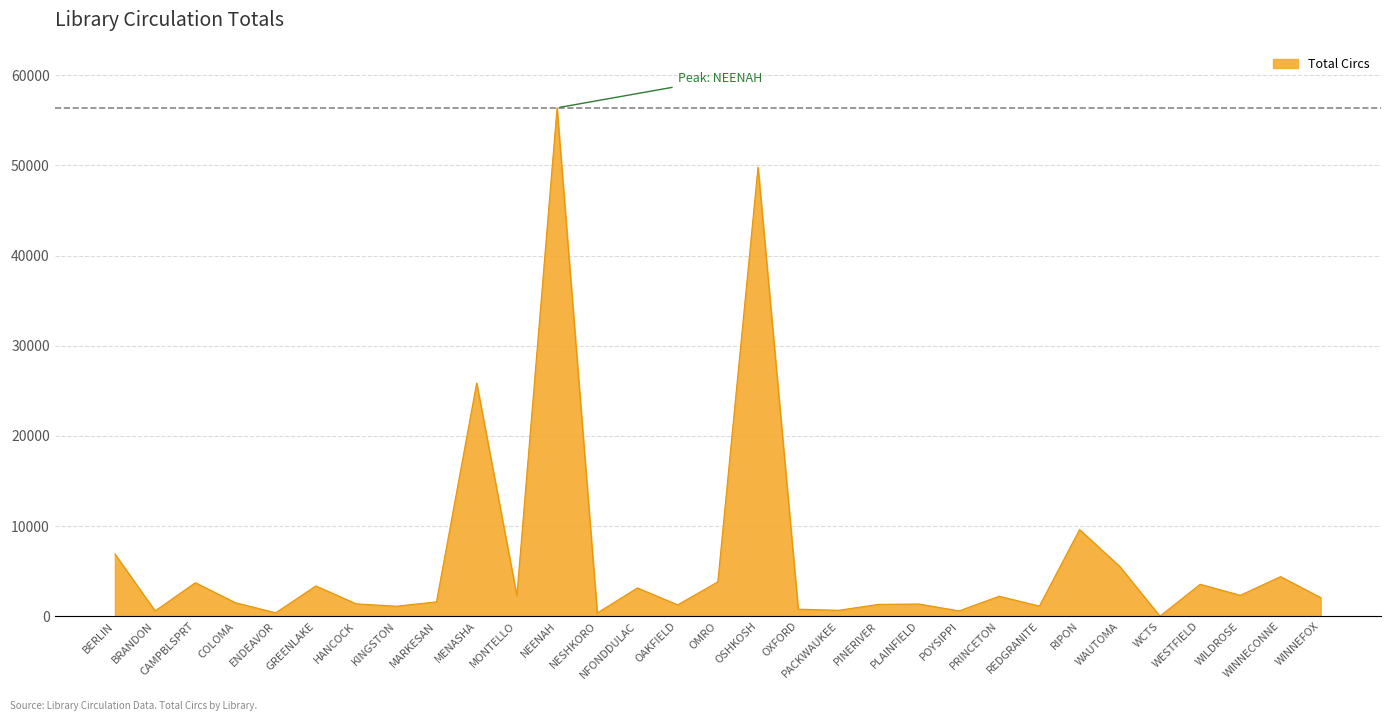

The chart shows a value of 14394 at OSHKOSH. True or false?

False